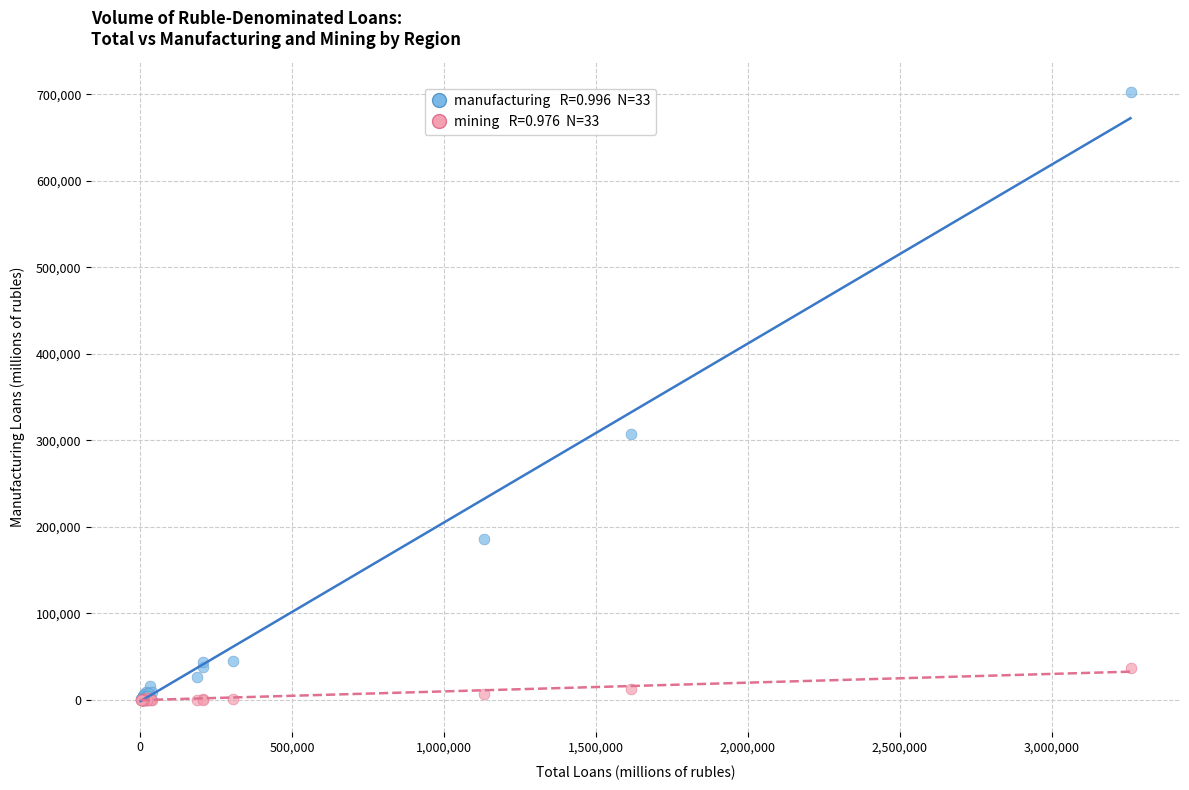

Across all series, what Y value is closest to 351328?

307495